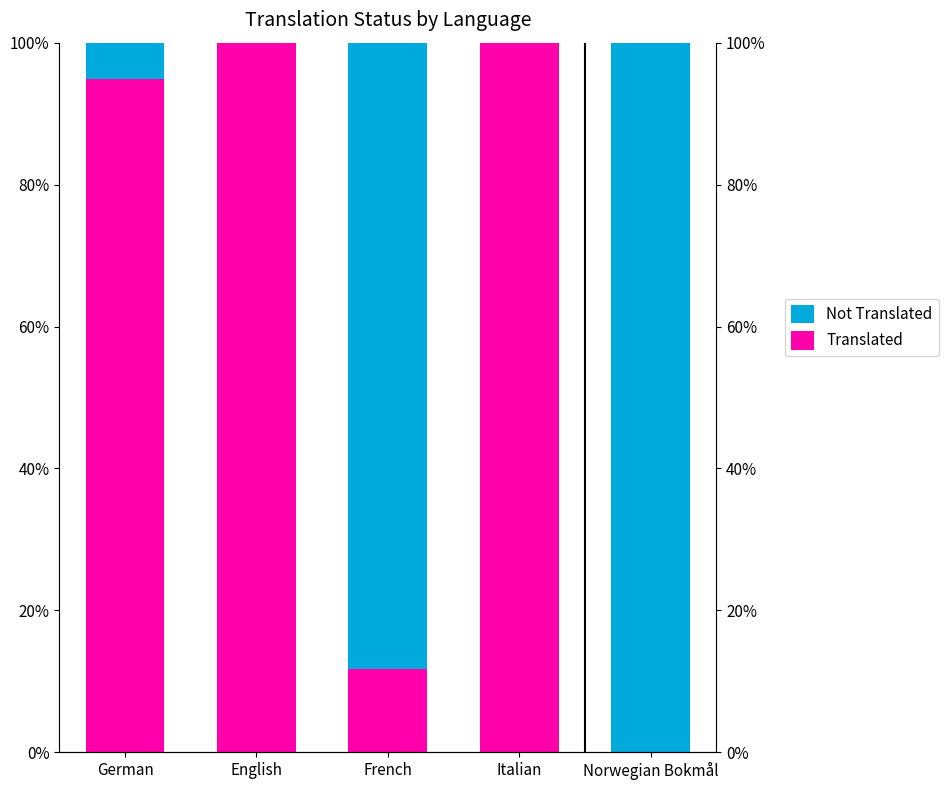

What is the greatest value displayed?

100.0